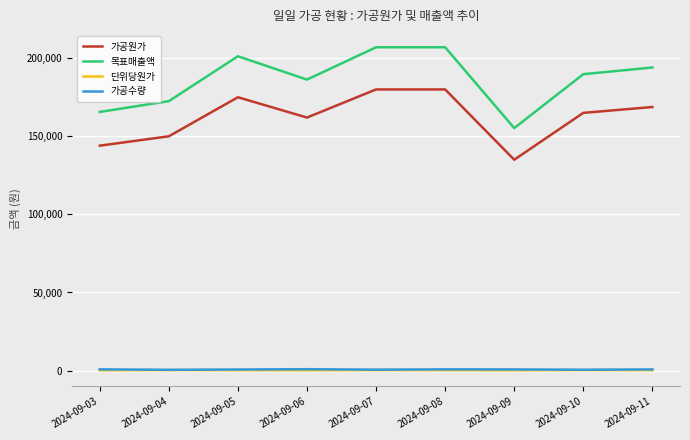

The value of 가공원가 at 2024-09-03 is 195669. True or false?

False